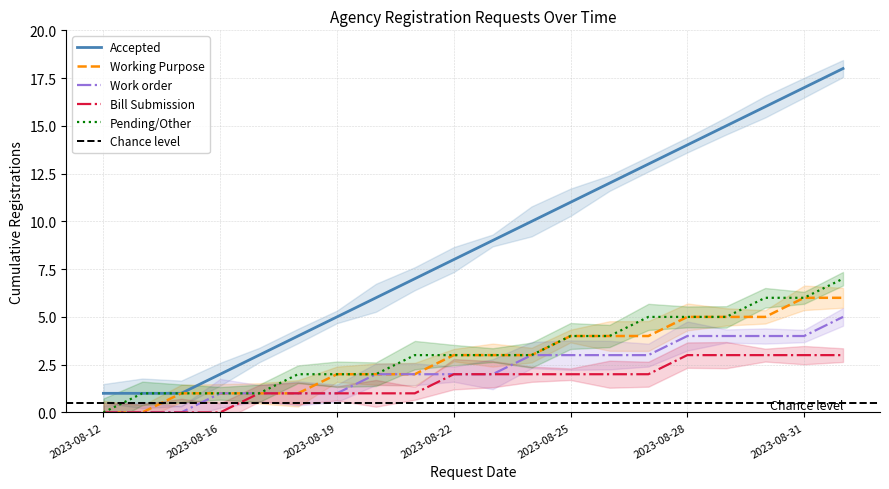

True or false: Accepted and Pending/Other cross at least once.

False